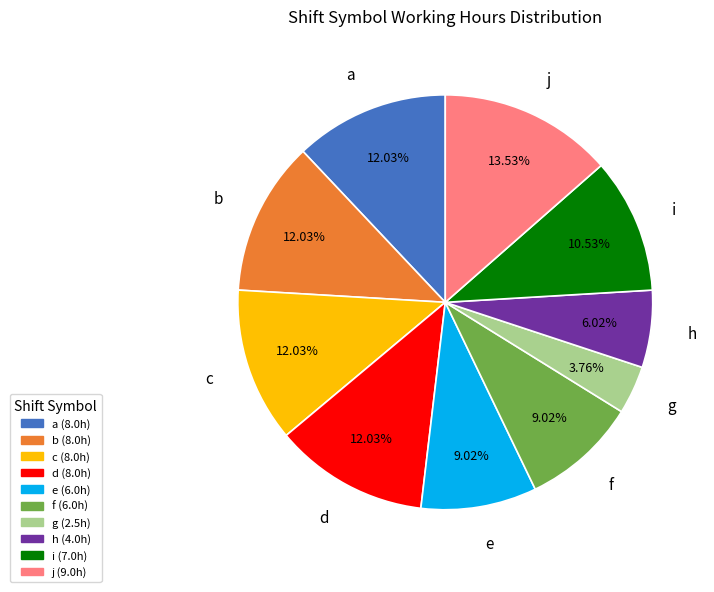

How many slices are in this pie chart?

10